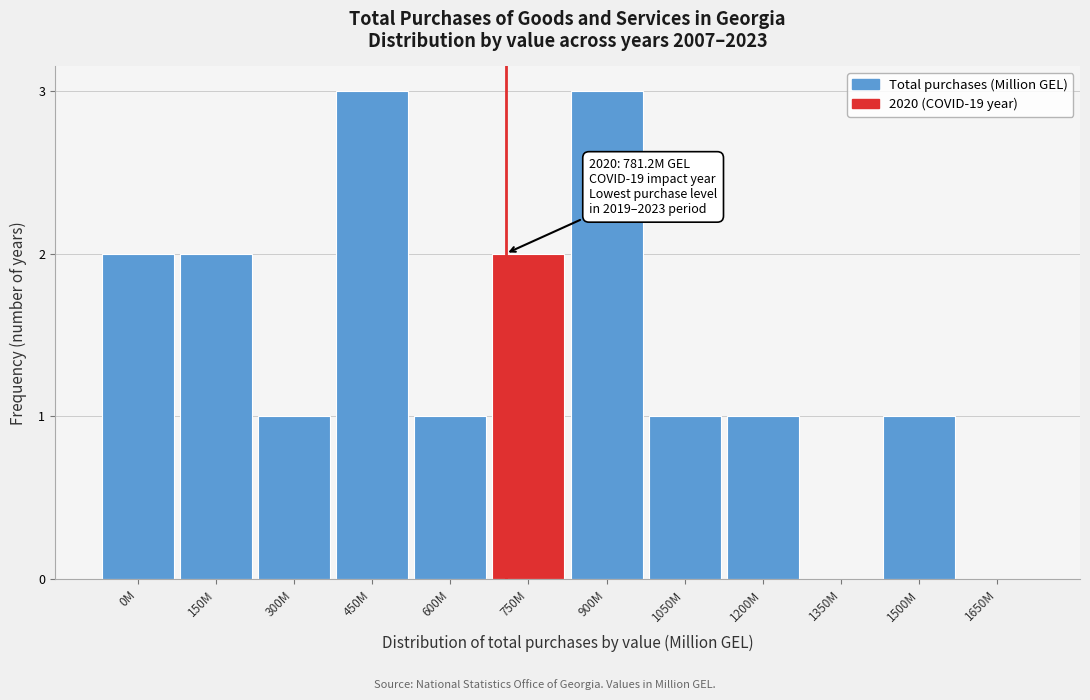

Reading left to right, transcribe all the data shown in this chart.

0M=2	150M=2	300M=1	450M=3	600M=1	750M=2	900M=3	1050M=1	1200M=1	1350M=0	1500M=1	1650M=0